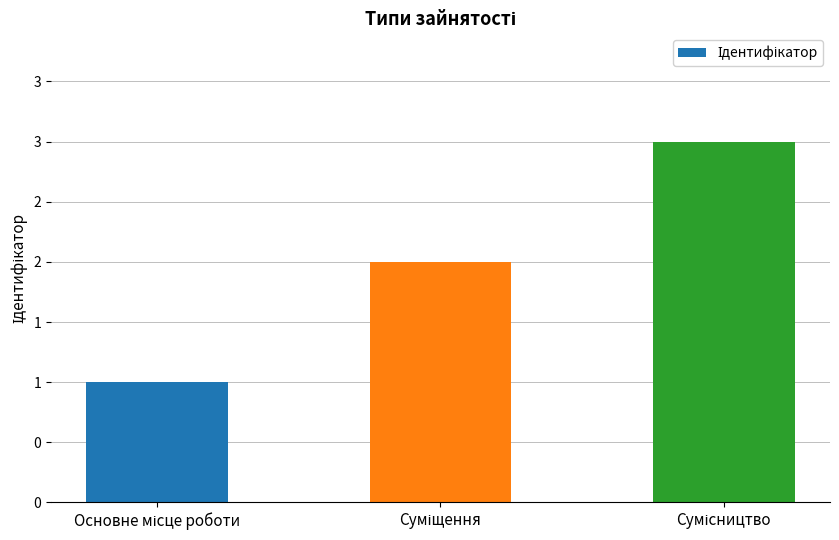

Is it true that the value at Суміщення is 1?

False